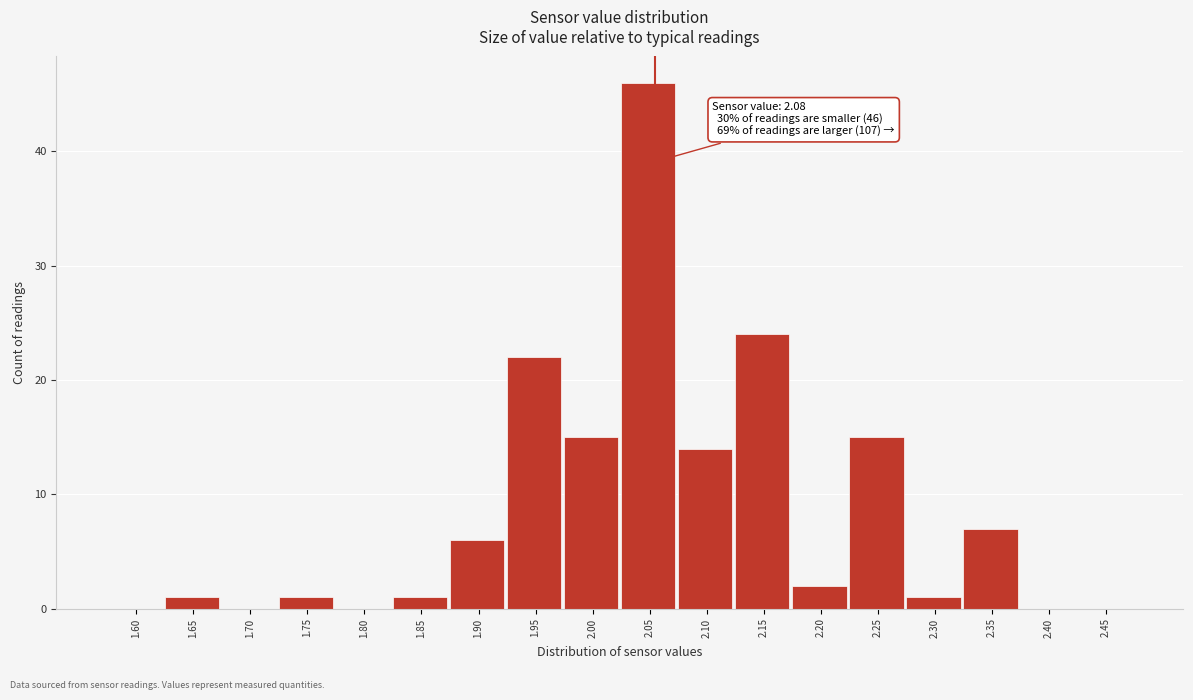

Reading right to left, list all the values displayed in this chart.

2.45=0	2.40=0	2.35=7	2.30=1	2.25=15	2.20=2	2.15=24	2.10=14	2.05=46	2.00=15	1.95=22	1.90=6	1.85=1	1.80=0	1.75=1	1.70=0	1.65=1	1.60=0